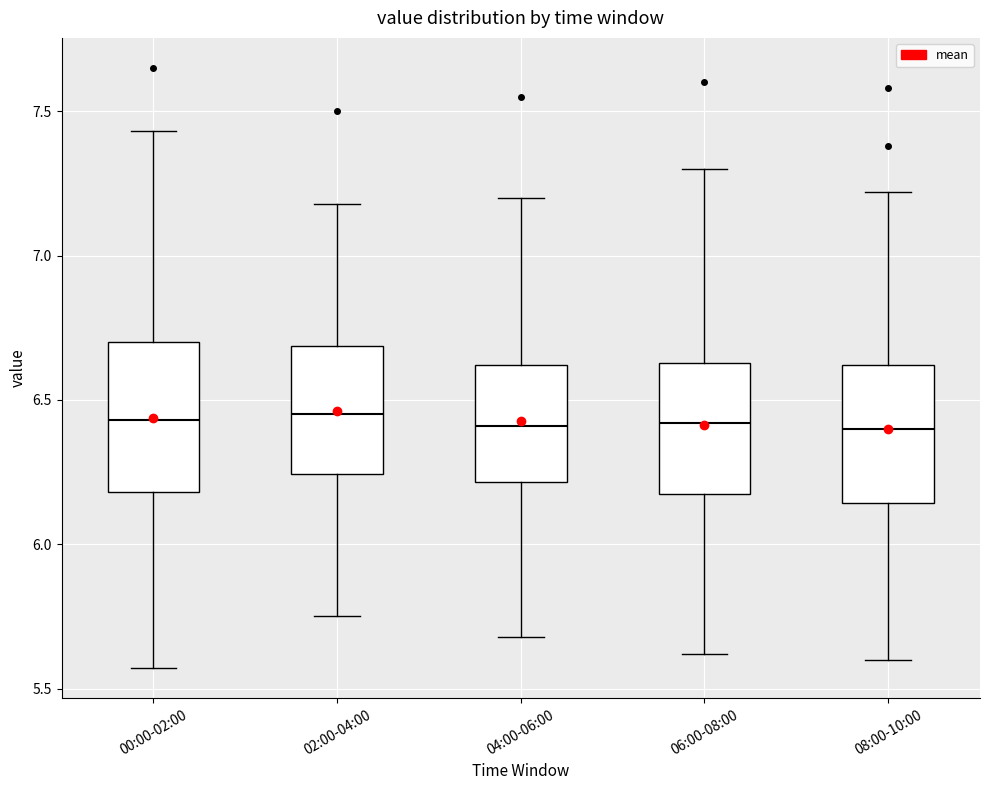

Reading left to right, transcribe this box plot: for each box, give where its median line is, the range the box spans, and where its two whiskers end, as read against the y-axis. The values are not printed on the chart, so give them approximately, as read against the axis.

00:00-02:00: median 6.45, box 6.20 to 6.70, whiskers 5.55 to 7.45
02:00-04:00: median 6.45, box 6.25 to 6.70, whiskers 5.75 to 7.20
04:00-06:00: median 6.40, box 6.20 to 6.60, whiskers 5.70 to 7.20
06:00-08:00: median 6.40, box 6.15 to 6.65, whiskers 5.60 to 7.30
08:00-10:00: median 6.40, box 6.15 to 6.60, whiskers 5.60 to 7.20